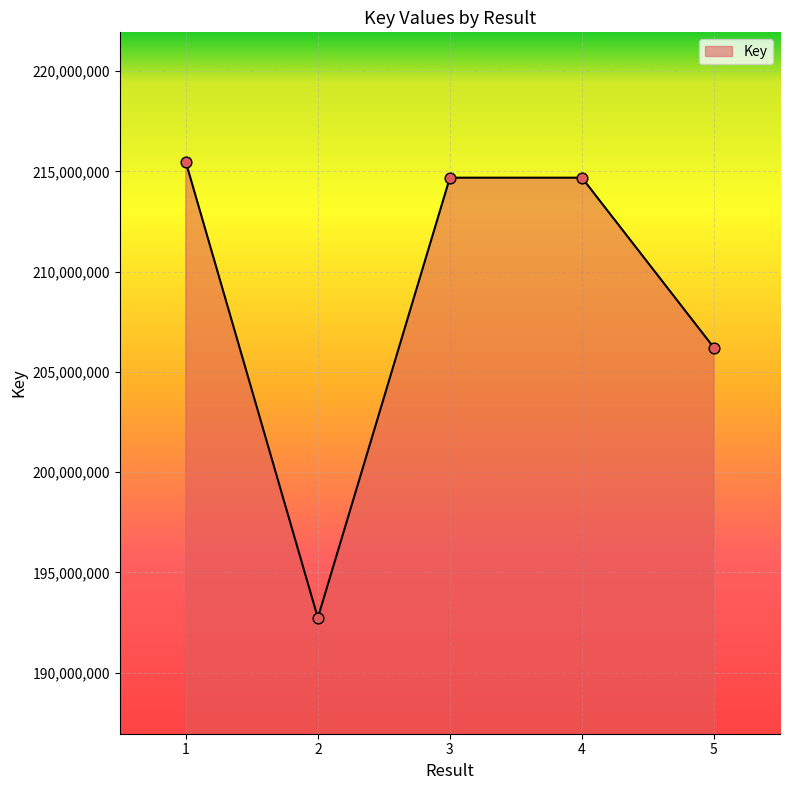

What is the change in value from 3 to 5?

-8484925